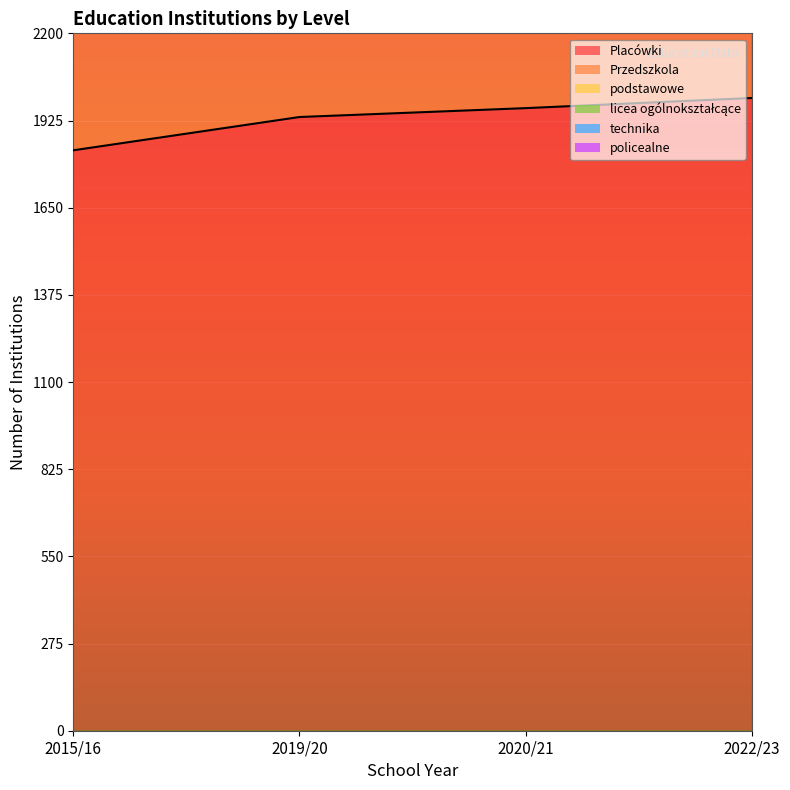

What is the label of the 4th point from the right?

2015/16